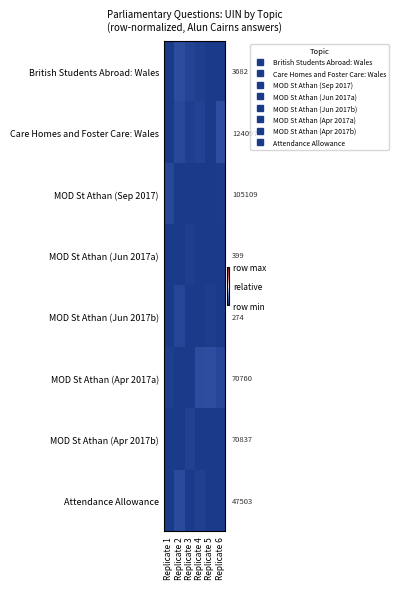

At which category is the sum across all series the highest?

Replicate 2